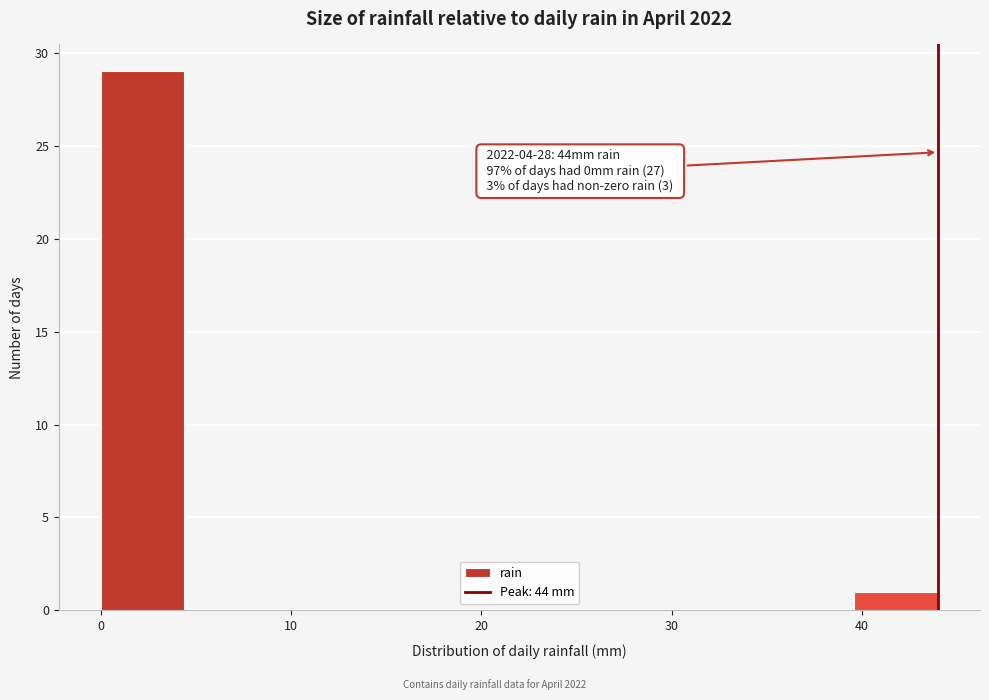

Which range on the x-axis has the tallest bar?

0.0 to 4.4